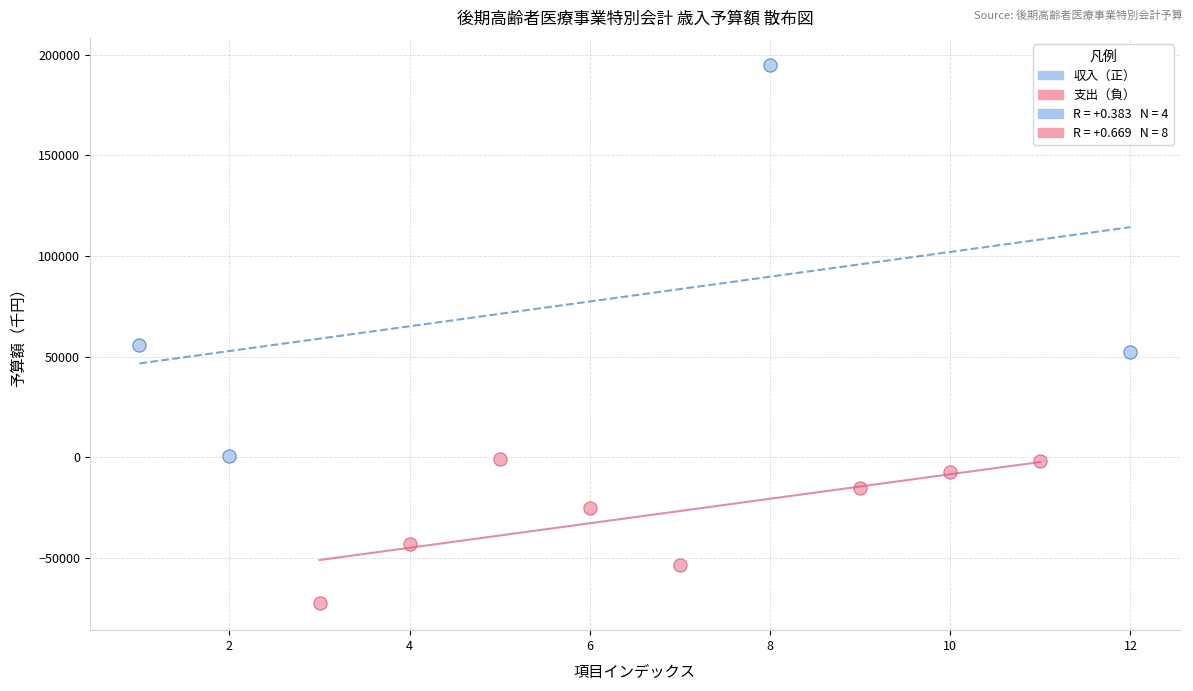

Which series has the largest Y range (max minus min)?

収入（正）